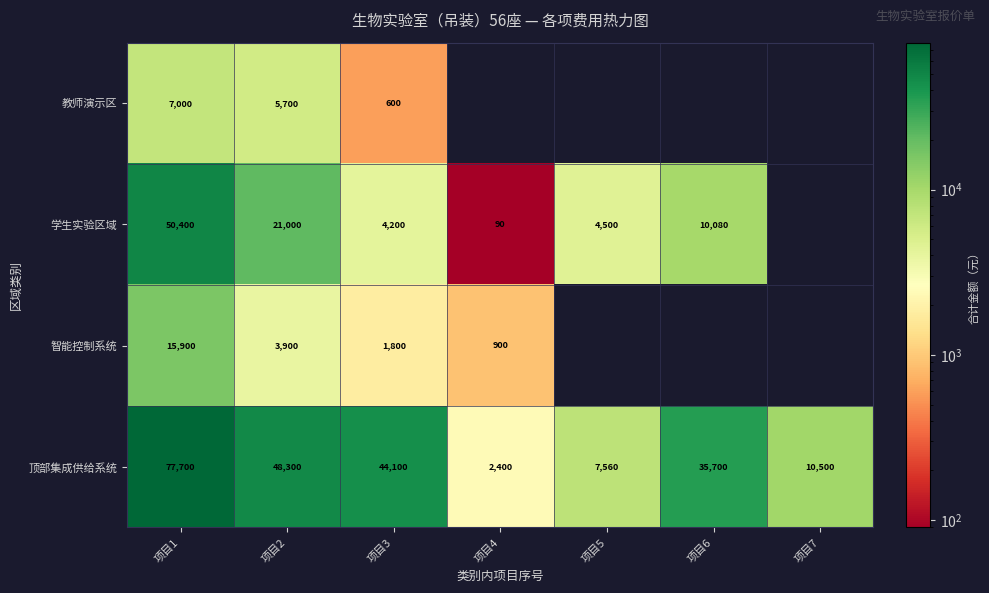

What is the spread (max minus min) of values at 项目1?

70700